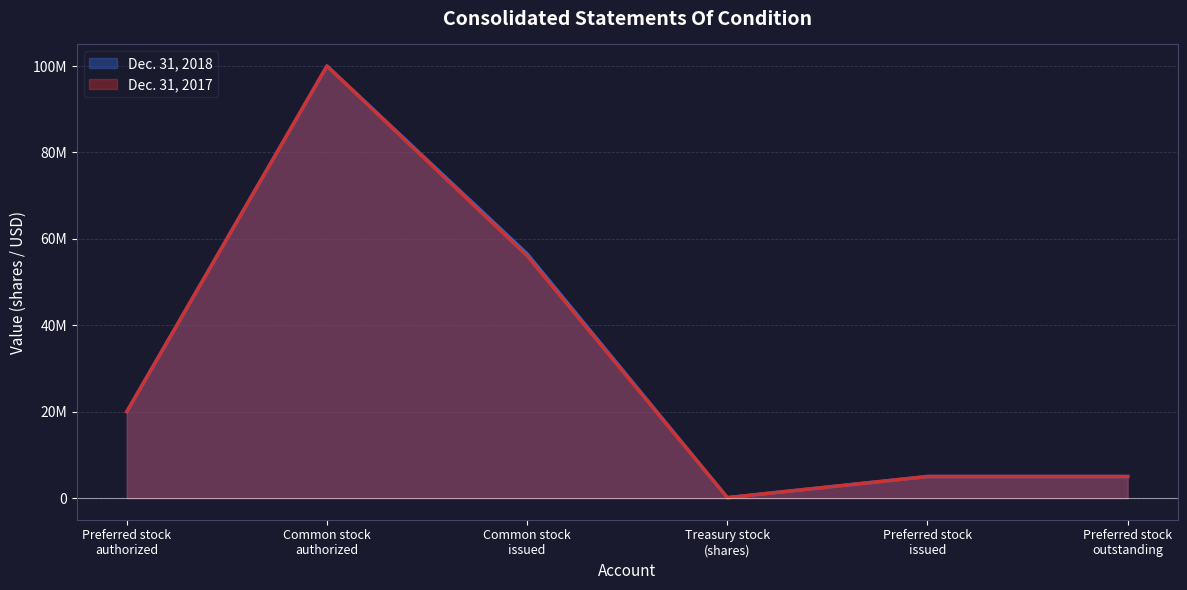

What is the spread (max minus min) of values at Common stock
issued?

449899